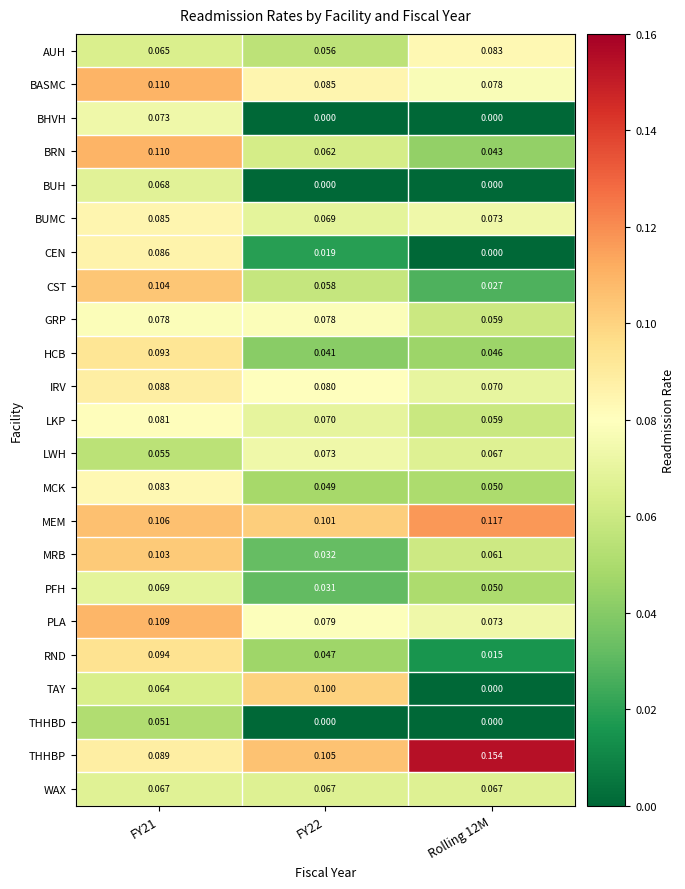

What is the total value across all series at FY22?

1.3